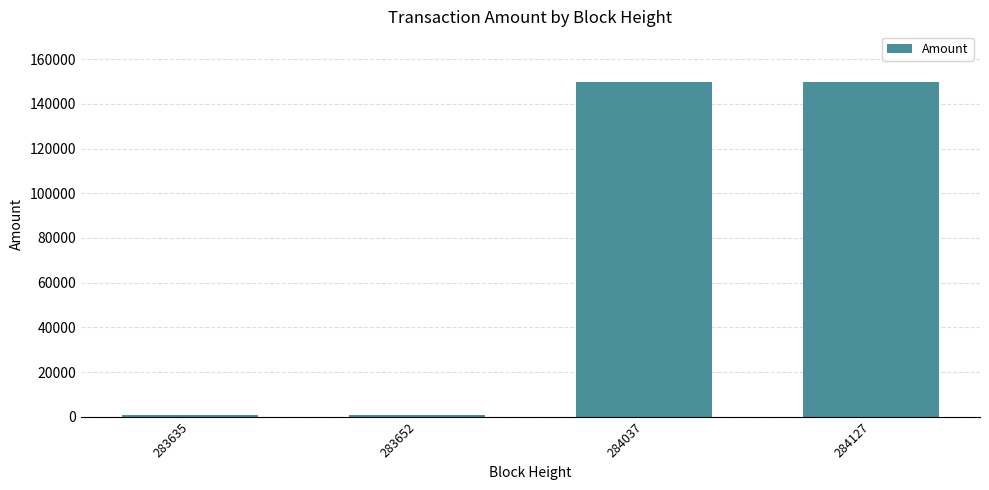

What is the value of the 1st bar from the left?

847